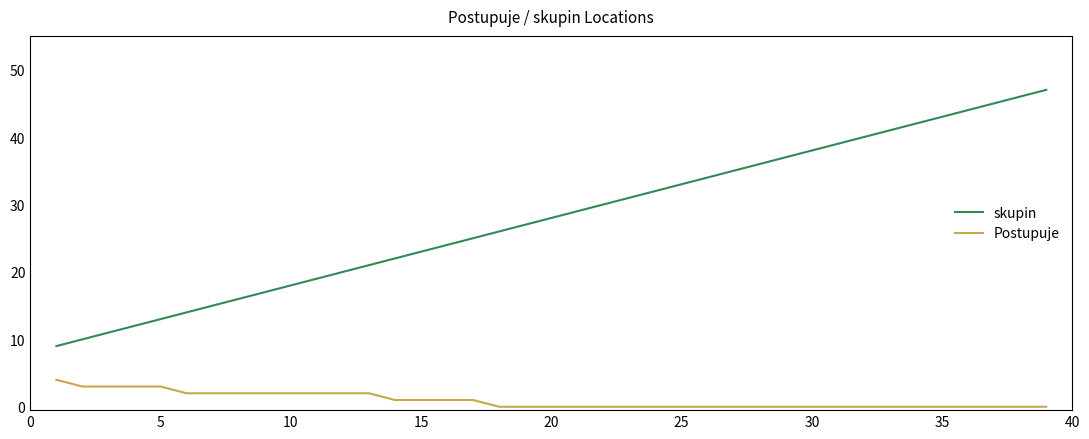

True or false: skupin has more than 2 interior local peaks.

False